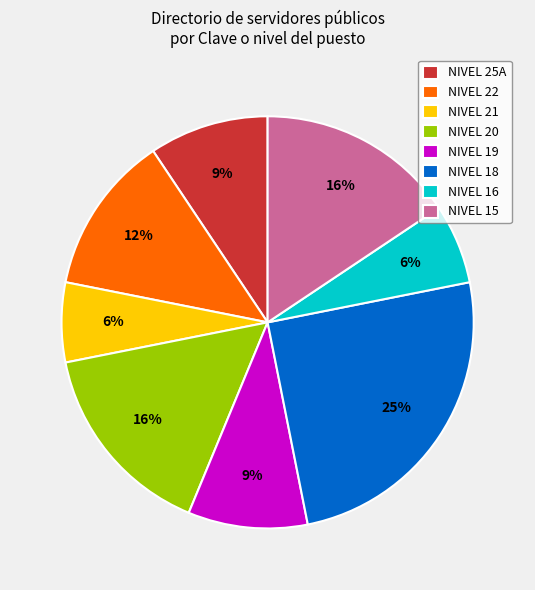

Is there any slice that represents more than half of the pie?

No